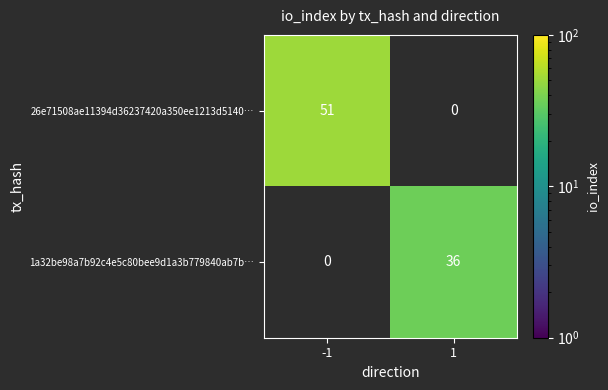

True or false: 26e71508ae11394d36237420a350ee1213d5140… has a value of 51 at -1.

True